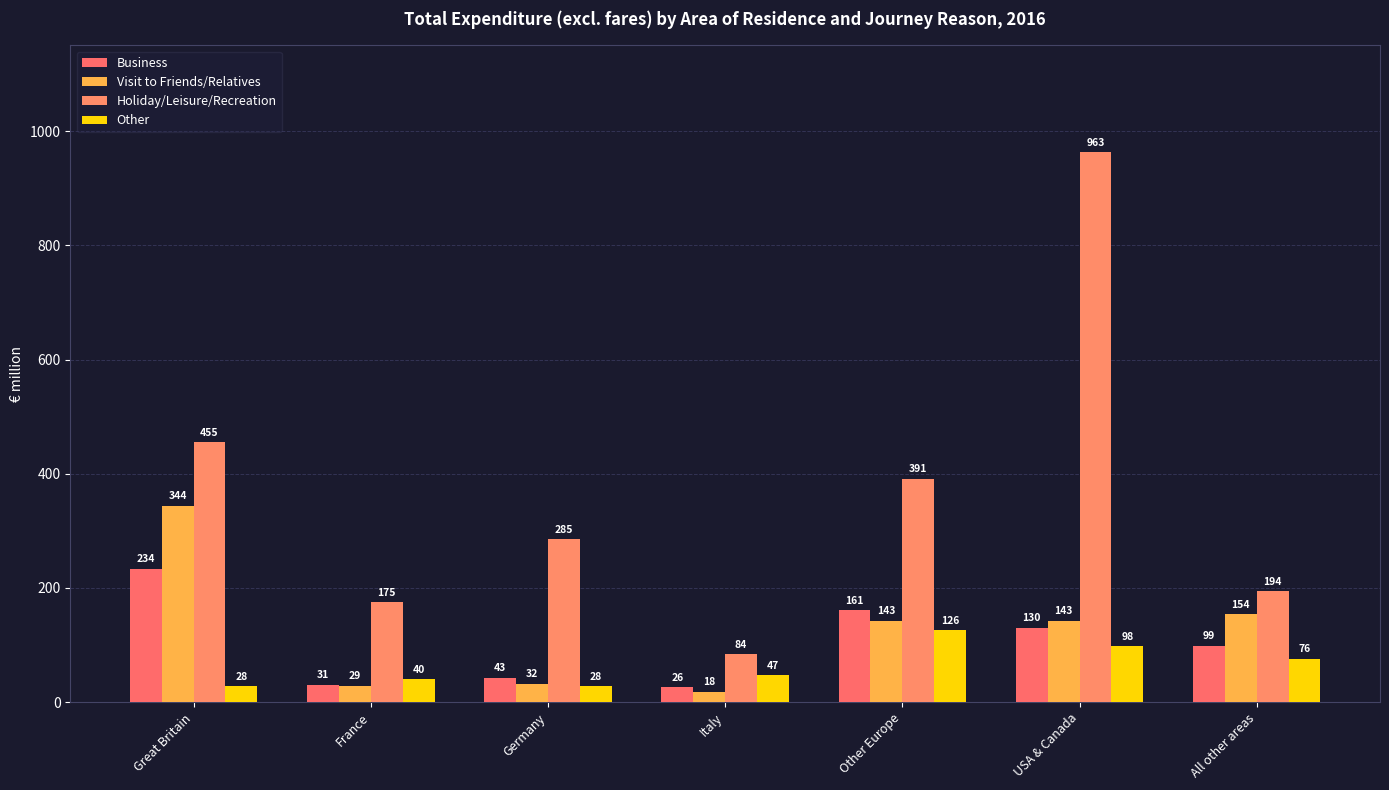

What position from the left is Other Europe?

5